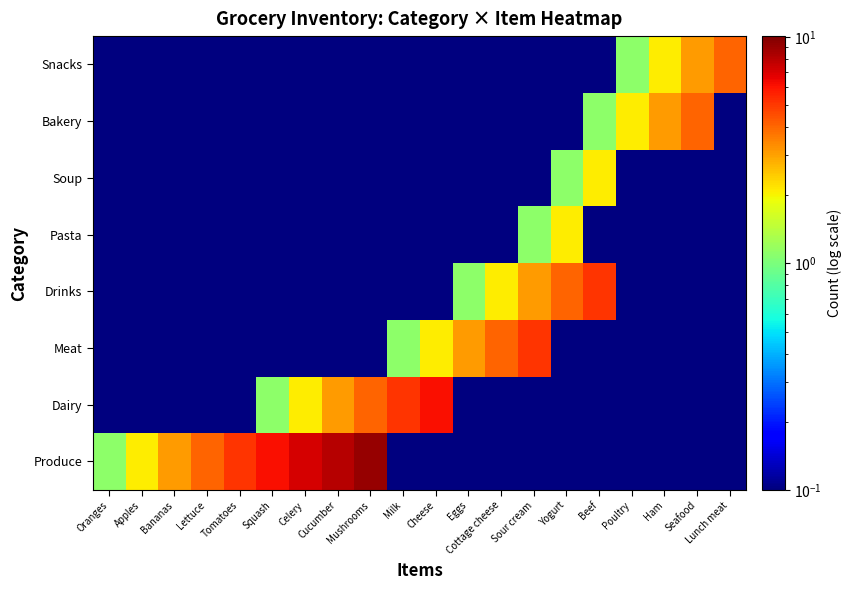

At how many categories does at least one series exceed 2?

19